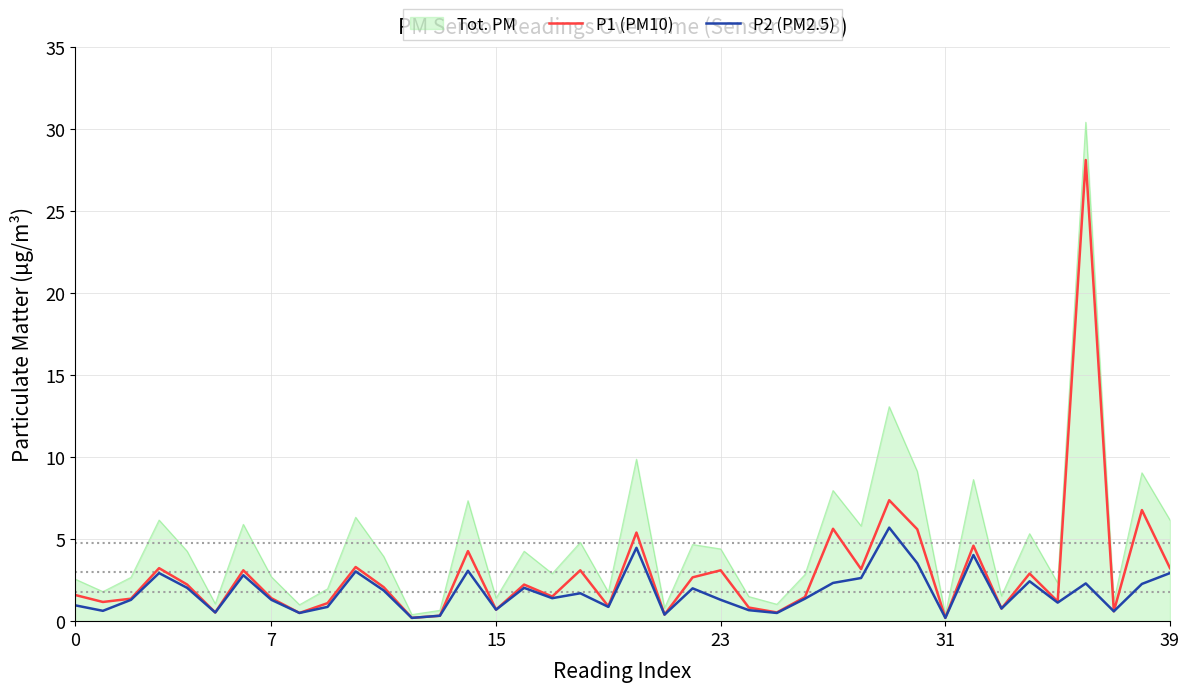

What are all the series names shown in the legend?

Tot. PM, P1 (PM10), P2 (PM2.5)